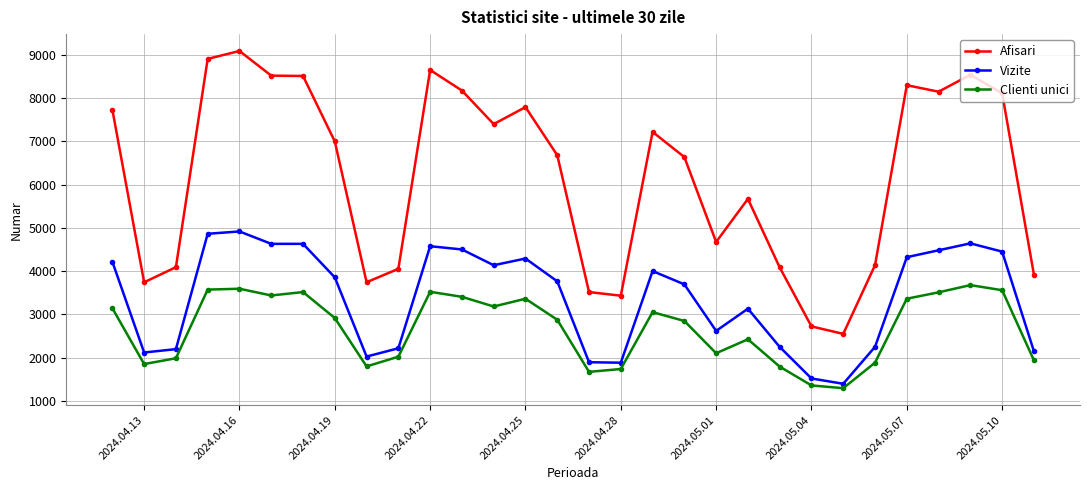

Which series has the widest spread of values?

Afisari